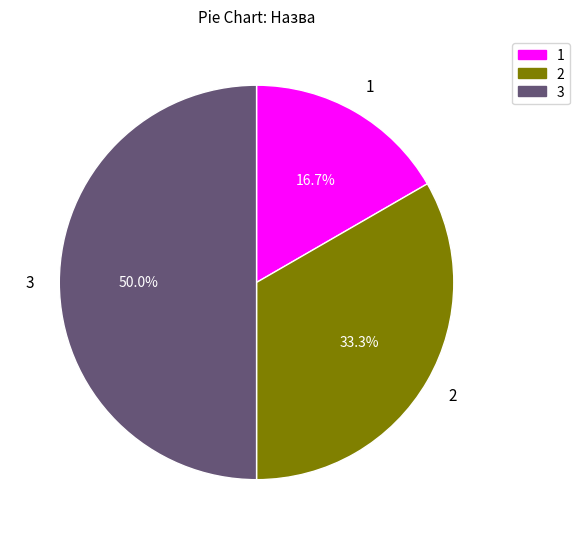

To the nearest percent, what is the average slice percentage?

33%